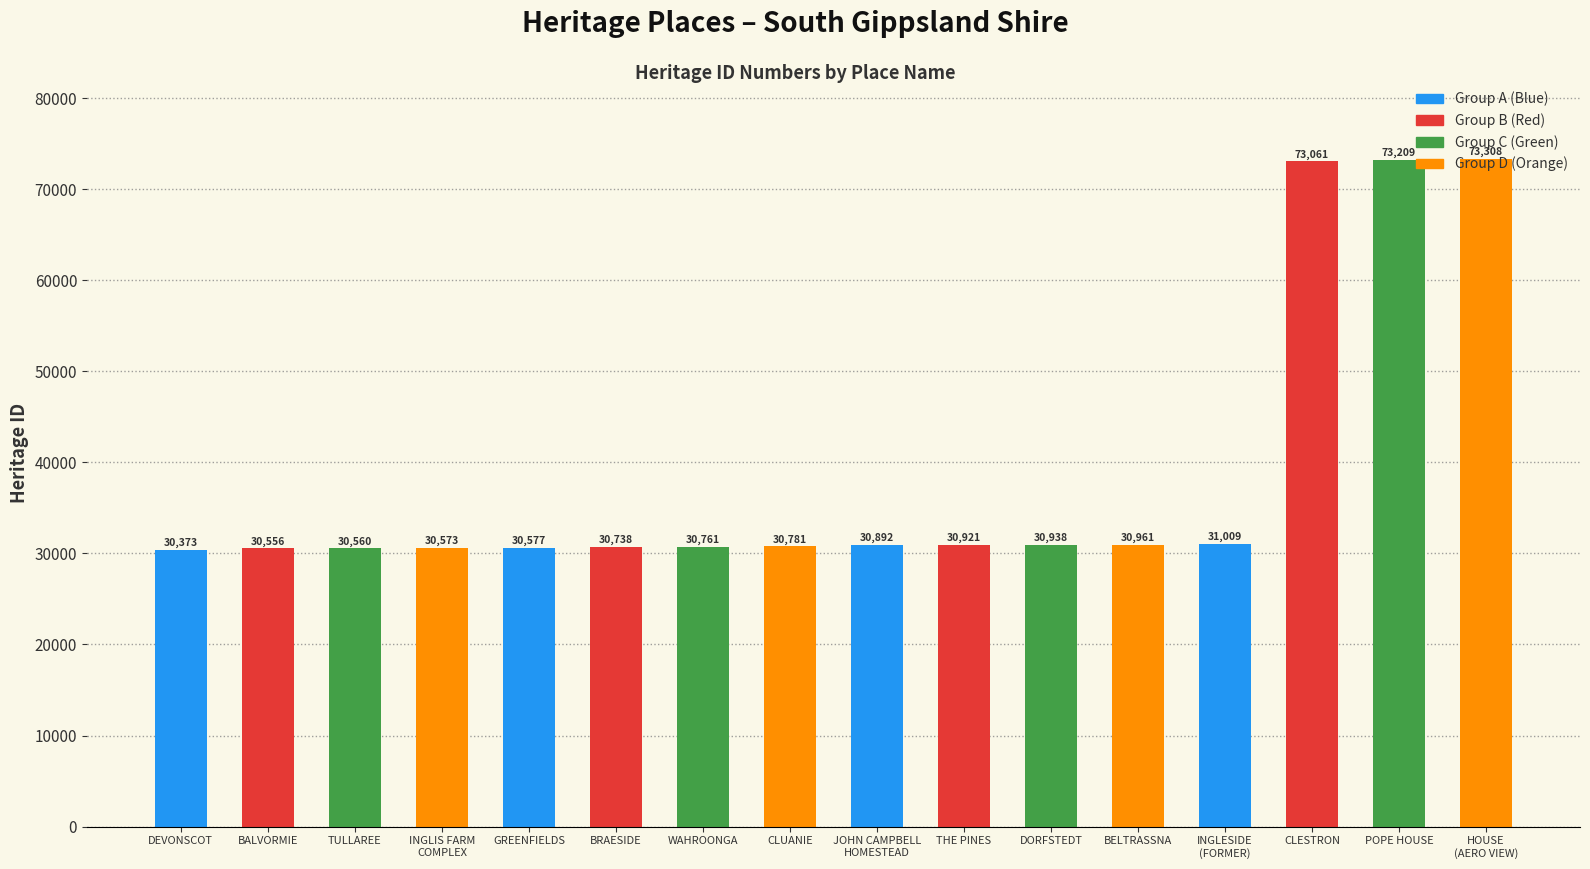

What is the label of the 5th bar from the right?

BELTRASSNA